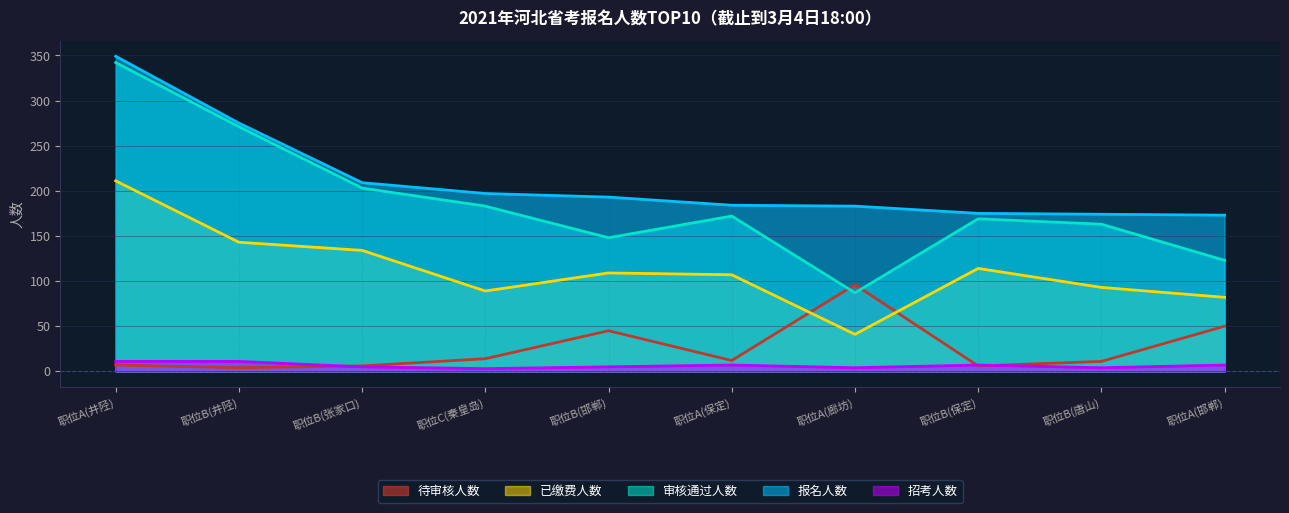

What is the highest value of the 审核通过人数 series?

342